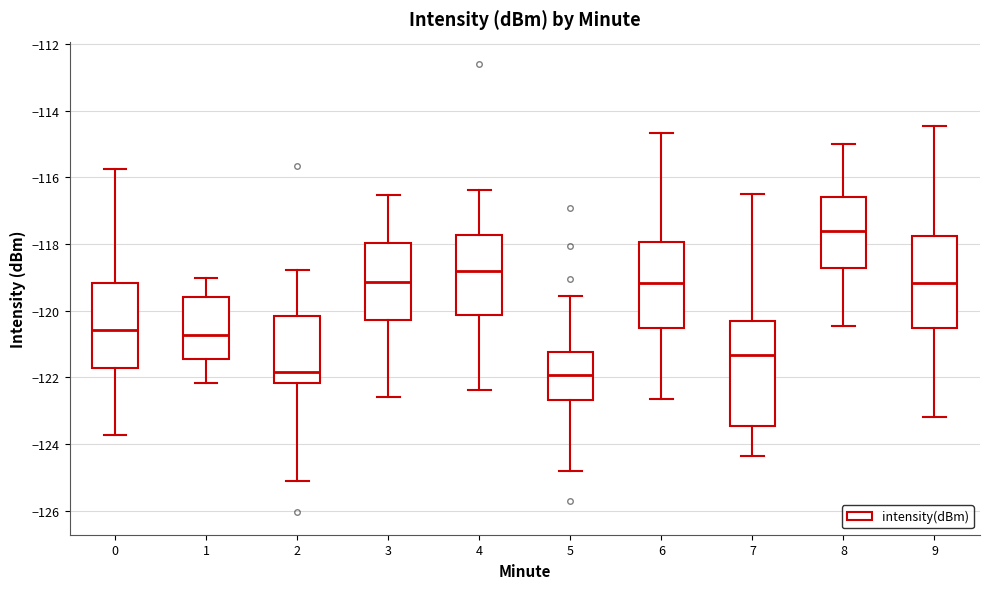

Comparing the boxes themselves (not the whiskers), which one is the tallest?

7